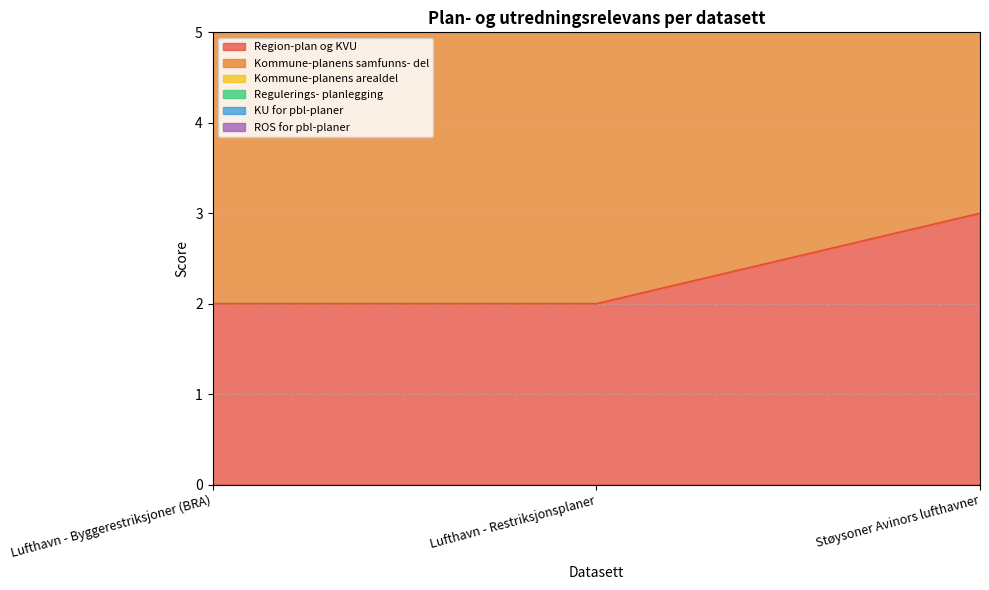

What is the greatest value displayed?

18